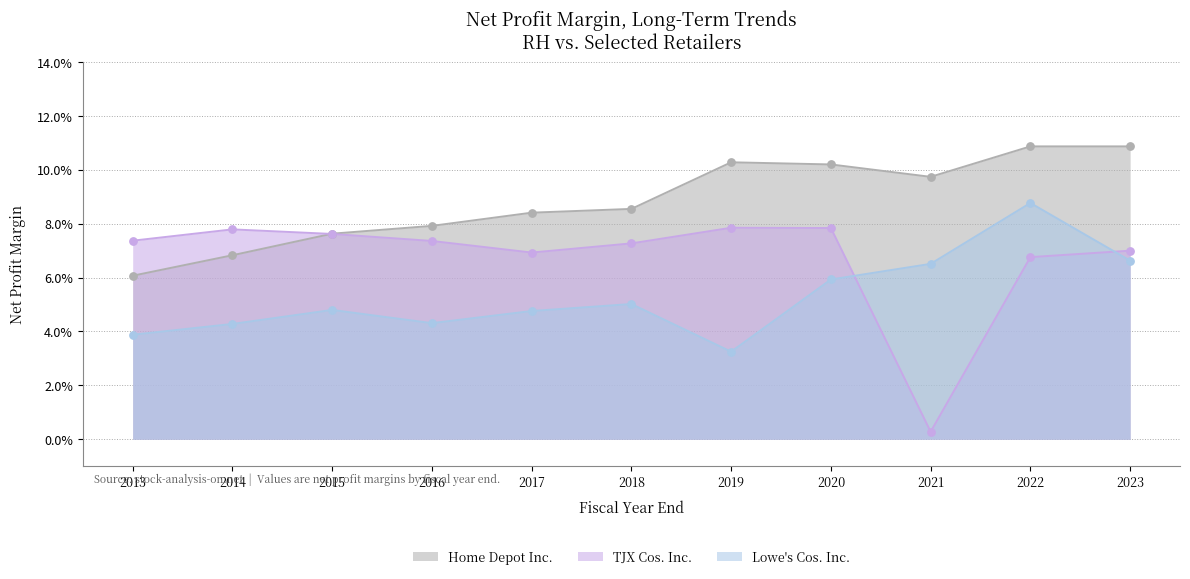

At which category is the sum across all series the highest?

2022